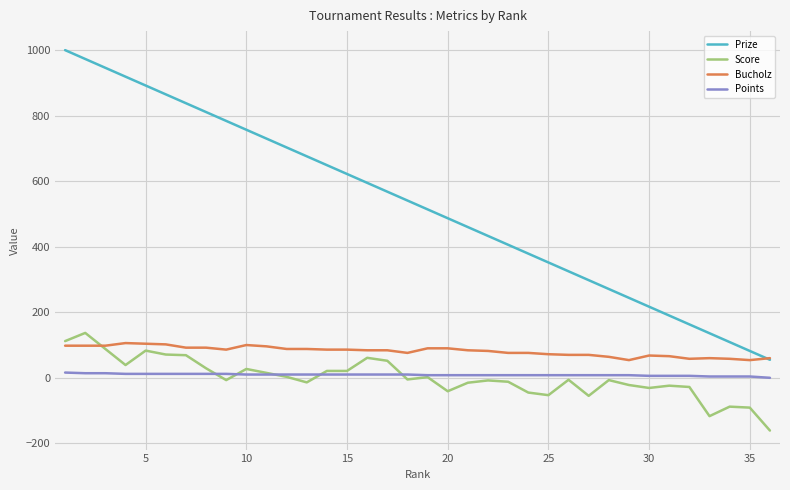

True or false: Prize and Score intersect in this chart.

False